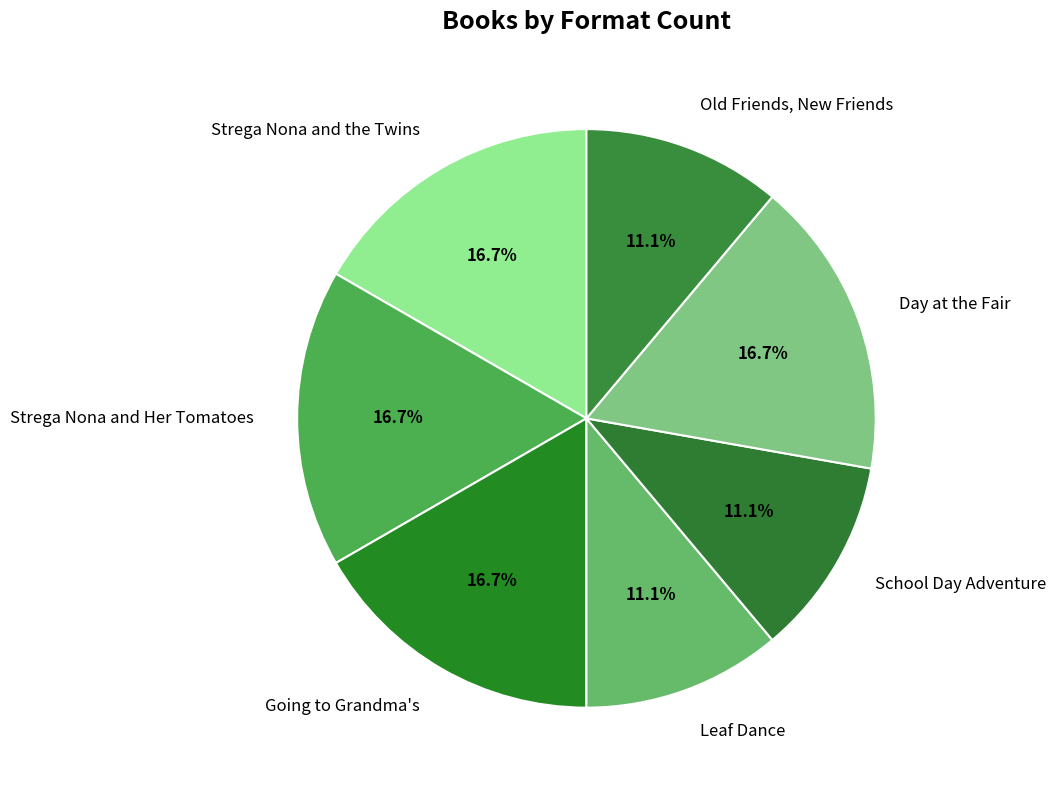

To the nearest percent, what percentage of the pie is Leaf Dance?

11%